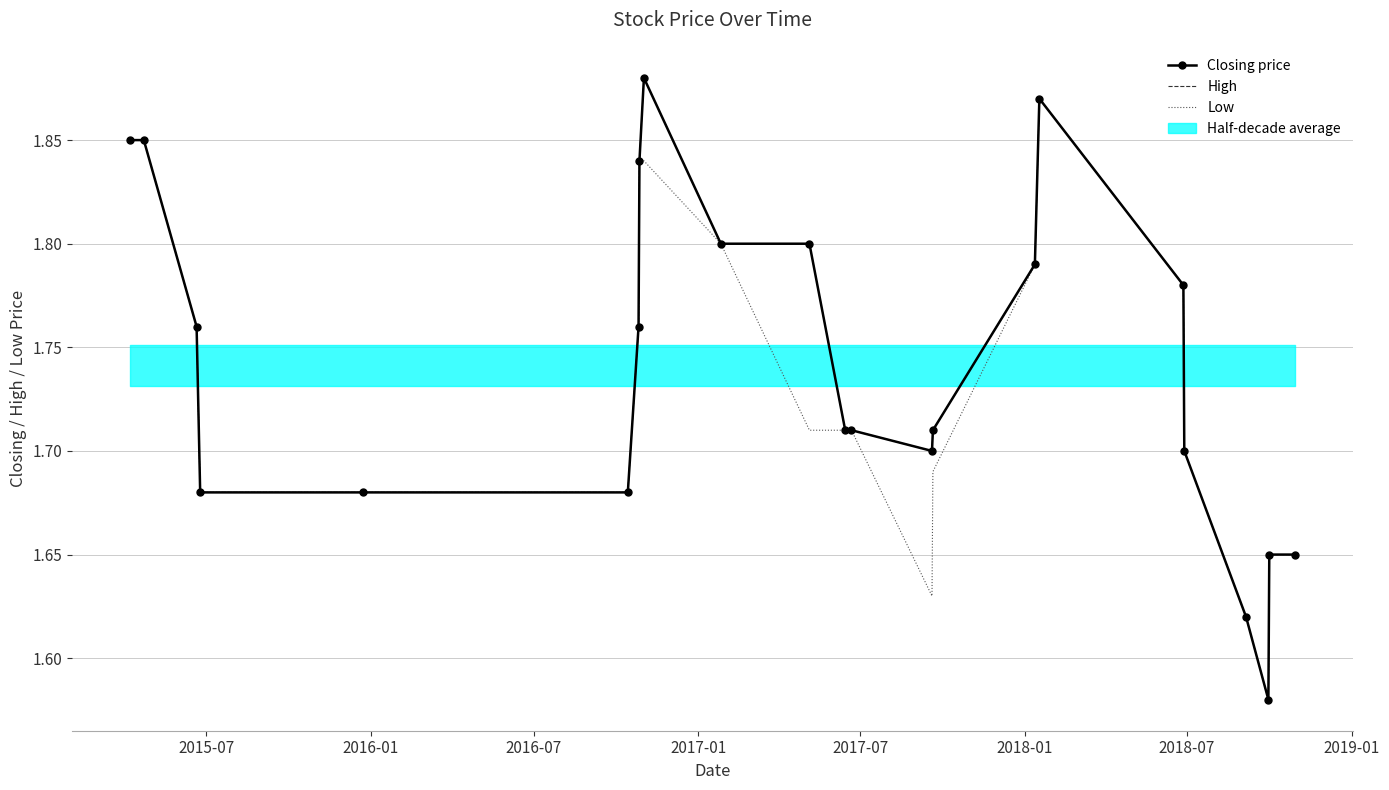

Is the value of Low at 10 greater than the value of Closing price at 16?

No